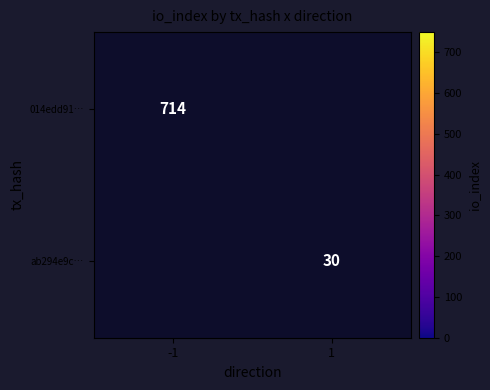

Is it true that 014edd91… equals 714 at -1?

True